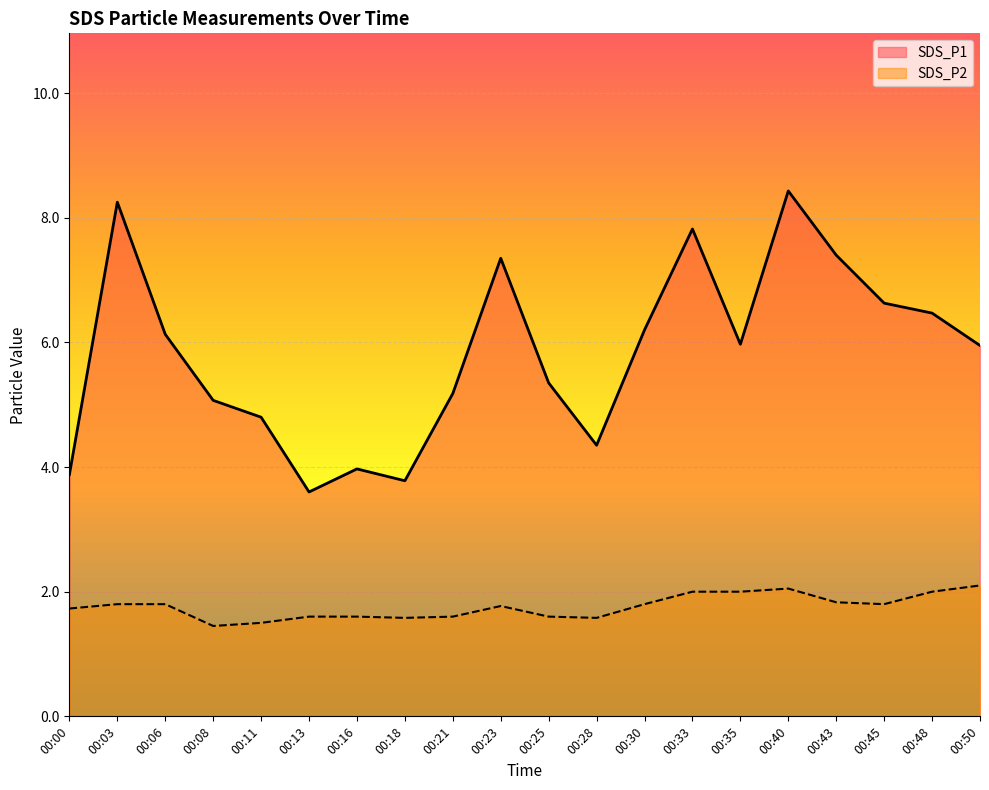

Rank the categories by SDS_P2 value from highest to lowest.

00:50, 00:40, 00:33, 00:35, 00:48, 00:43, 00:03, 00:06, 00:30, 00:45, 00:23, 00:00, 00:13, 00:16, 00:21, 00:25, 00:18, 00:28, 00:11, 00:08